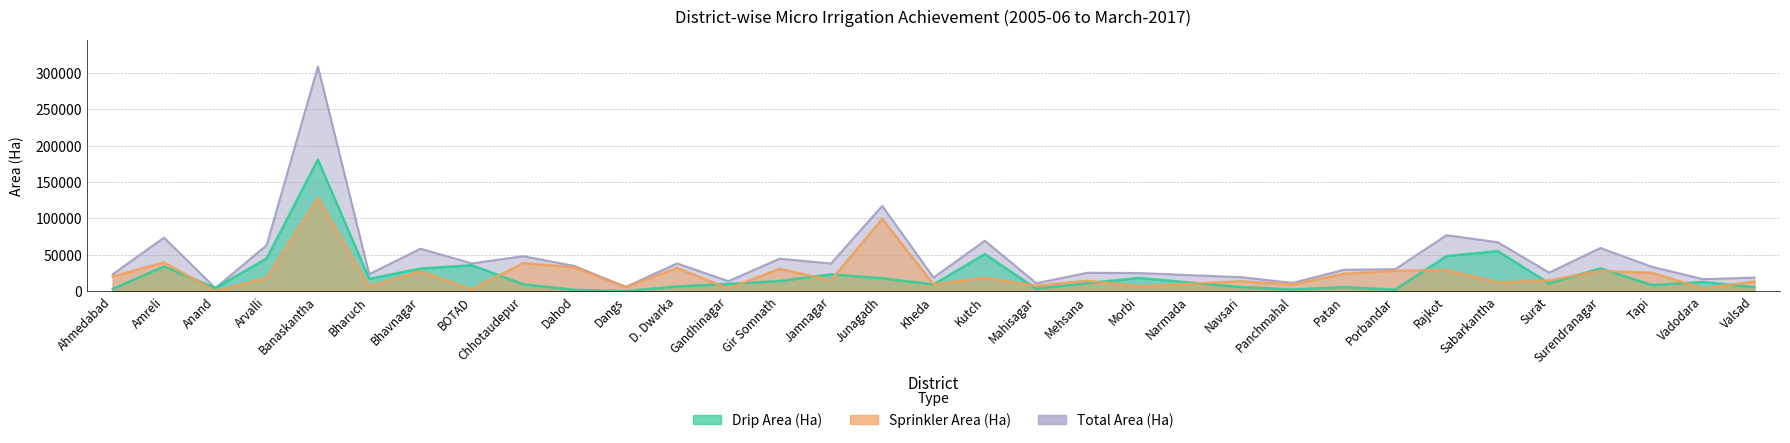

True or false: Sprinkler Area (Ha) has more than 2 interior local peaks.

True